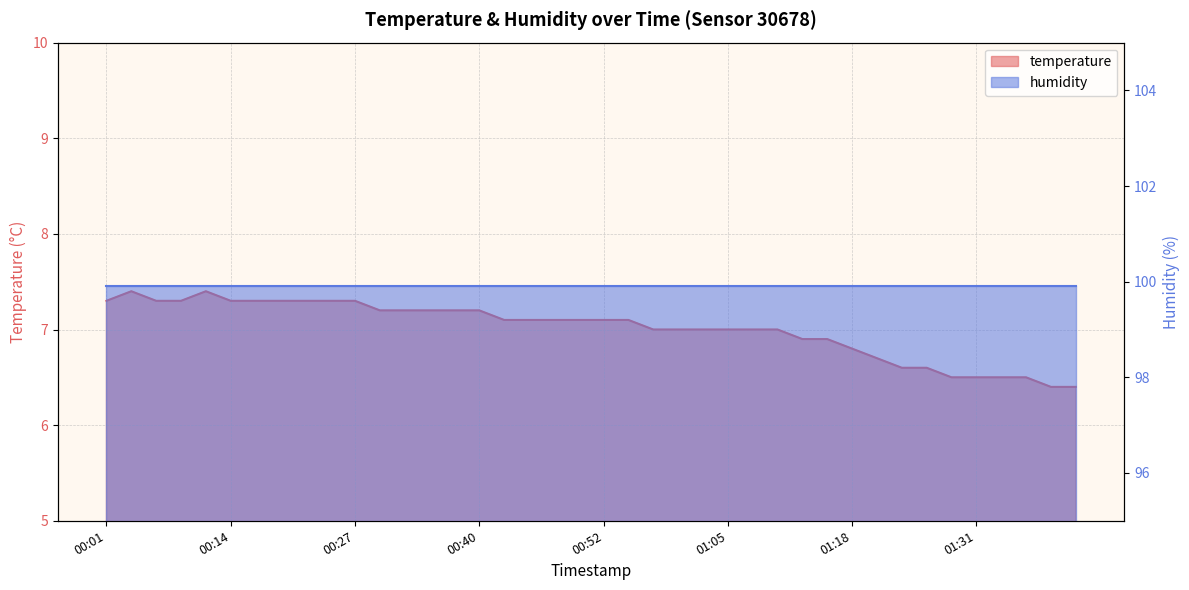

Reading right to left, list all the values displayed in this chart.

6.4	6.4	6.5	6.5	6.5	6.5	6.6	6.6	6.7	6.8	6.9	6.9	7.0	7.0	7.0	7.0	7.0	7.0	7.1	7.1	7.1	7.1	7.1	7.1	7.2	7.2	7.2	7.2	7.2	7.3	7.3	7.3	7.3	7.3	7.3	7.4	7.3	7.3	7.4	7.3